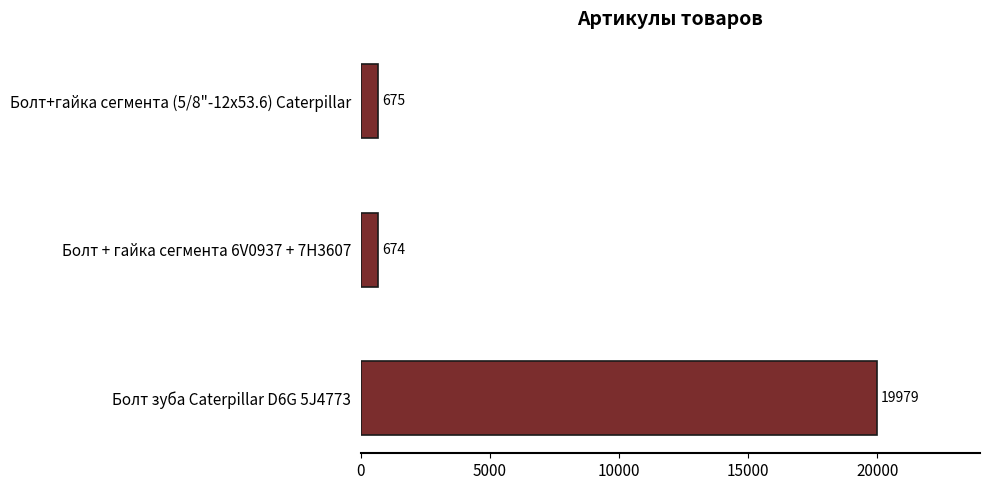

Between Болт + гайка сегмента 6V0937 + 7H3607 and Болт зуба Caterpillar D6G 5J4773, which is larger?

Болт зуба Caterpillar D6G 5J4773